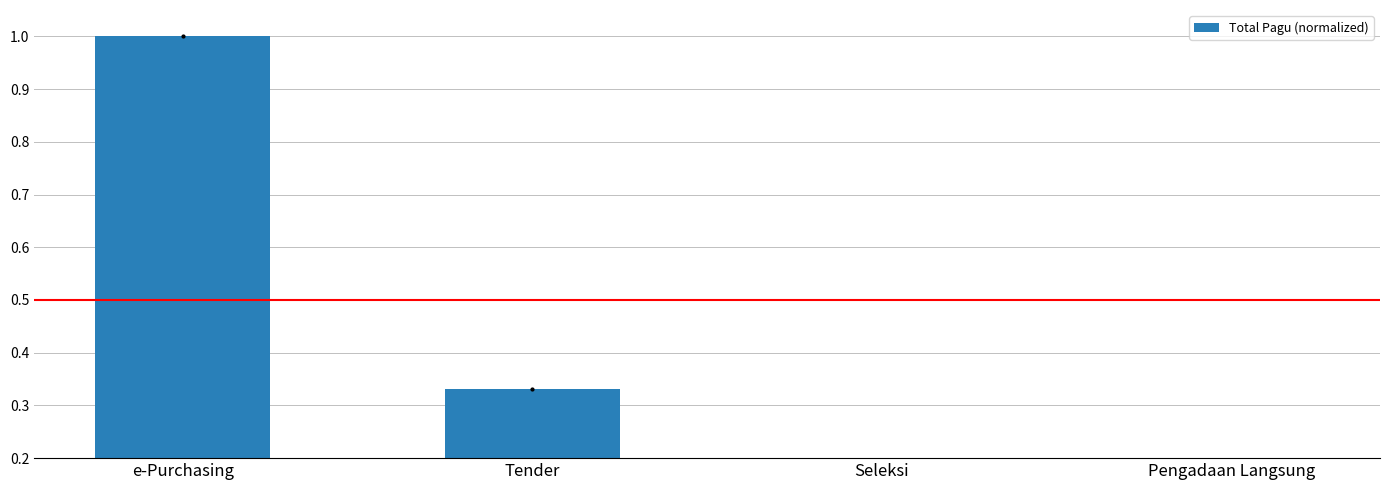

Reading left to right, extract all data points from this chart.

e-Purchasing=1.0	Tender=0.3	Seleksi=0.1	Pengadaan Langsung=0.0